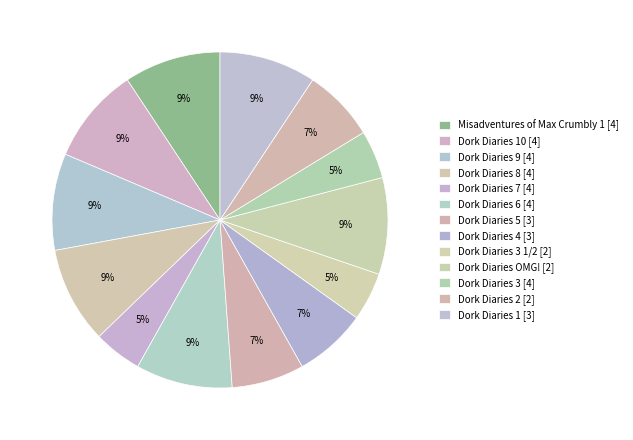

Which slice is the largest?

Misadventures of Max Crumbly 1